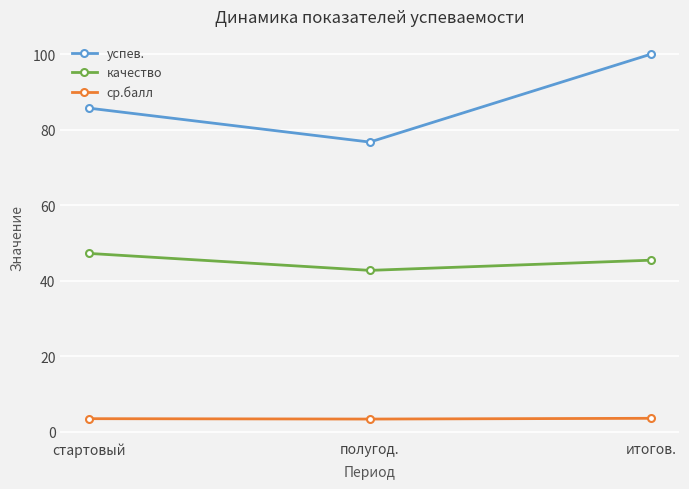

How many lines are shown in the chart?

3